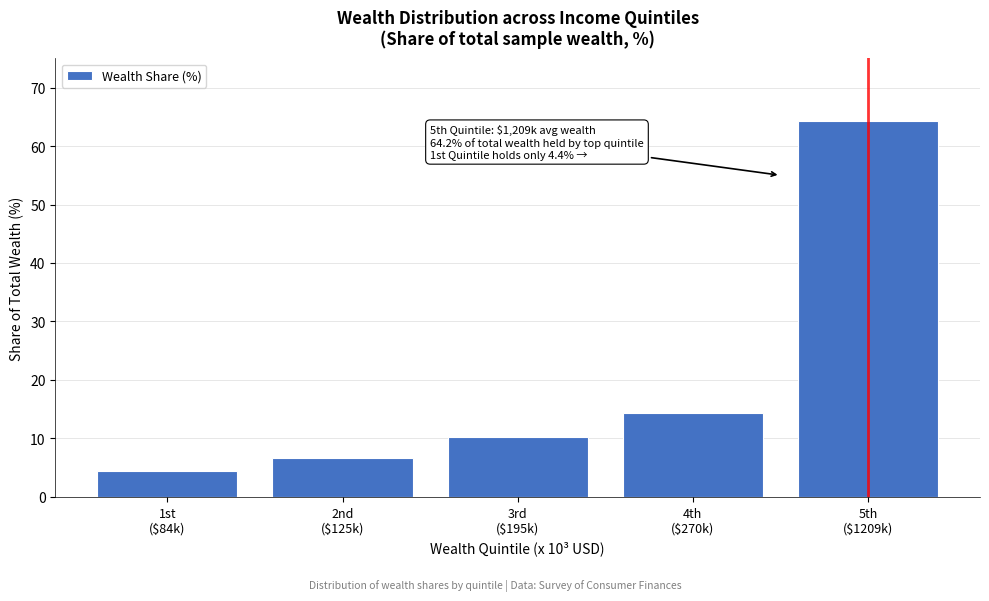

Reading right to left, what are all the values shown in this chart?

64.2	14.3	10.3	6.6	4.4